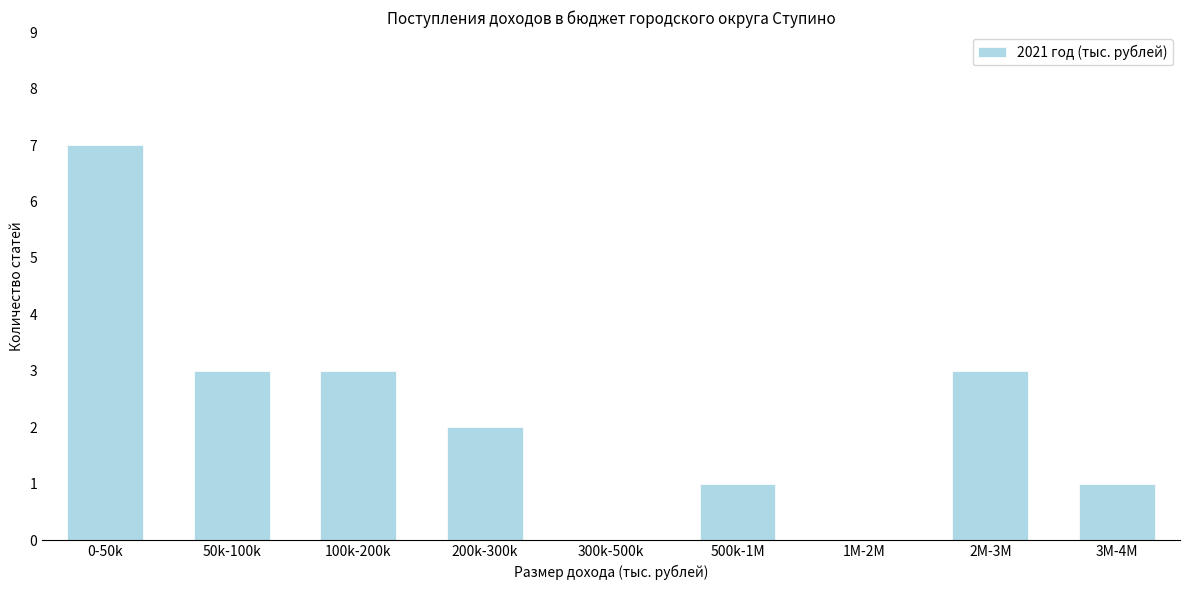

Reading left to right, list all the values displayed in this chart.

0-50k=7	50k-100k=3	100k-200k=3	200k-300k=2	300k-500k=0	500k-1M=1	1M-2M=0	2M-3M=3	3M-4M=1